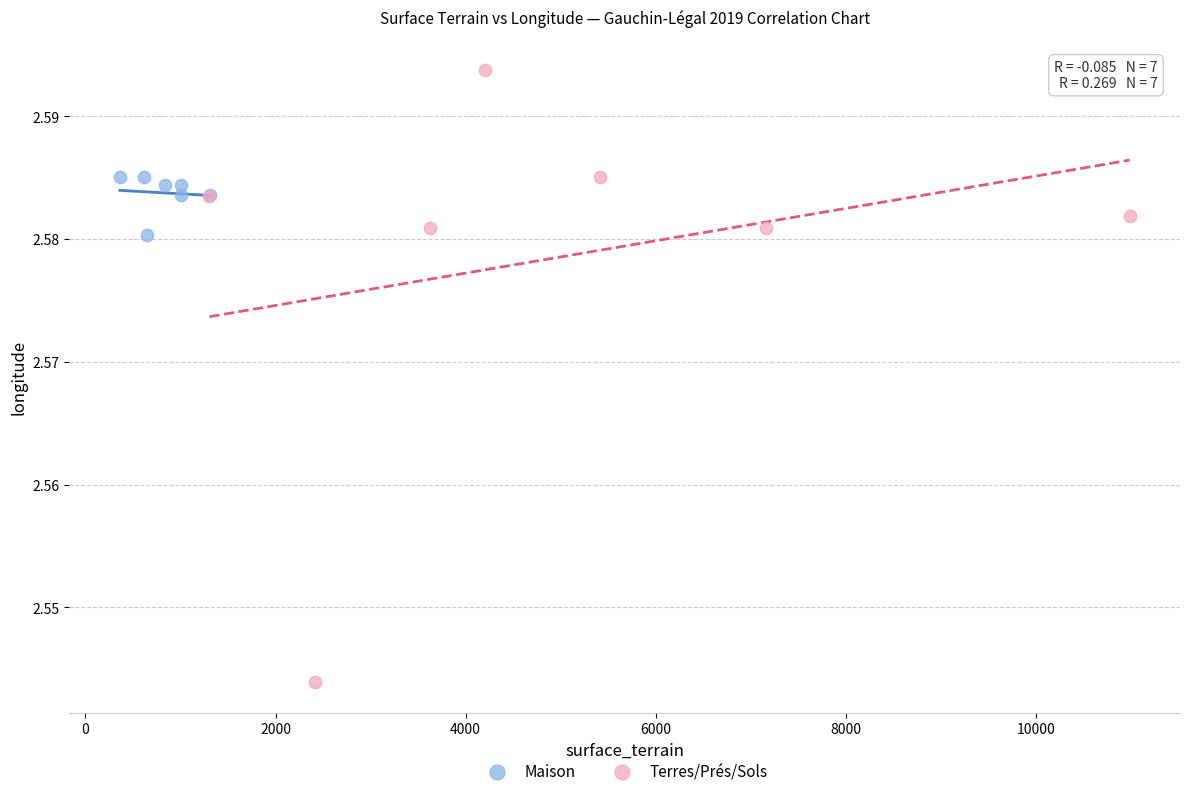

Which series has the widest spread of Y values?

Terres/Prés/Sols